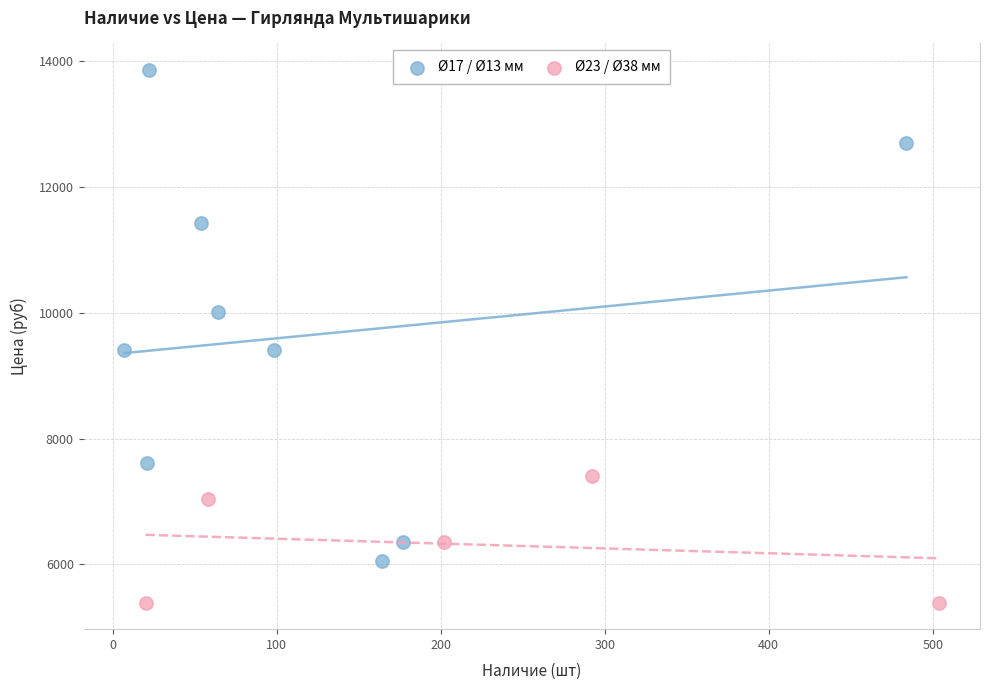

Which series reaches the maximum Y coordinate?

Ø17 / Ø13 мм